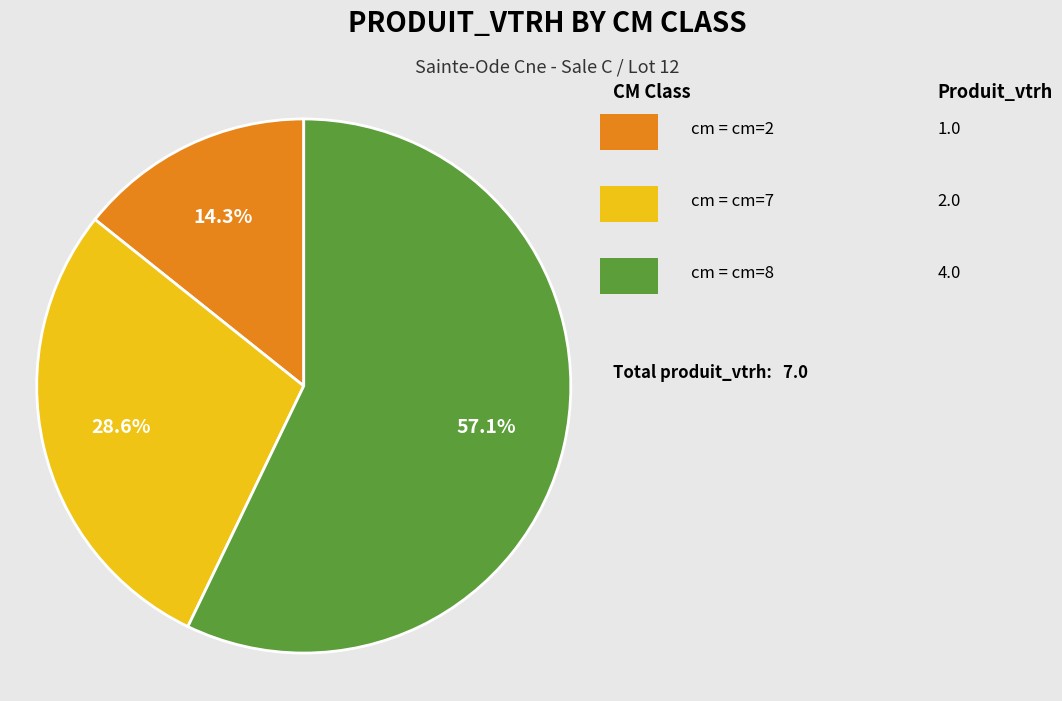

Is there a majority slice in this chart?

Yes